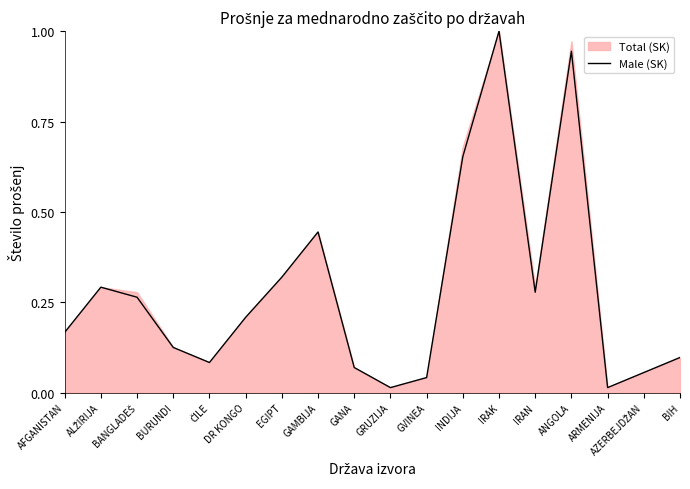

At which category does the data reach its first local valley?

ČILE